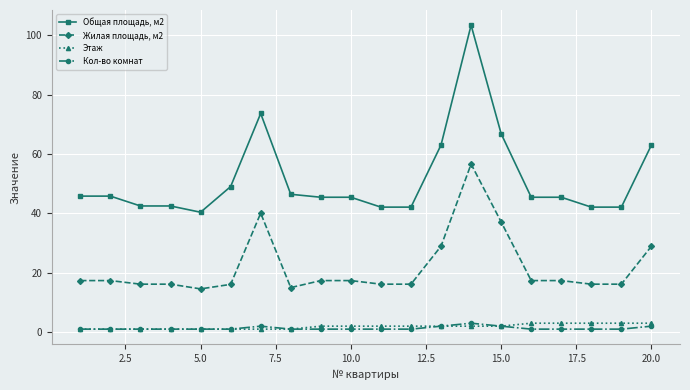

Which series has the largest range (max minus min)?

Общая площадь, м2